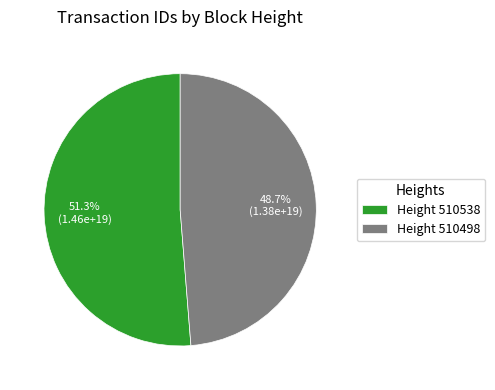

Which slice is the largest?

Height 510538